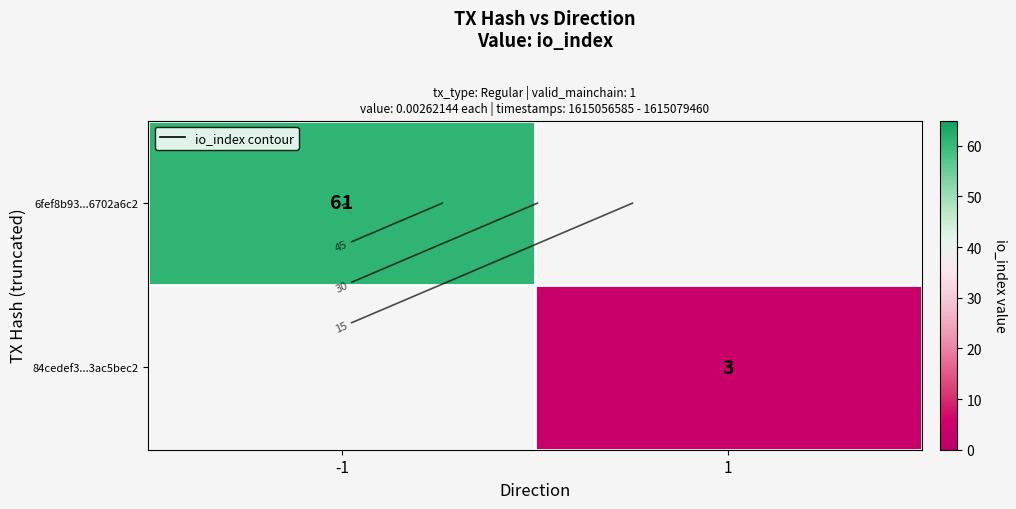

Is it true that 84cedef3...3ac5bec2 equals 1.1 at 1?

False